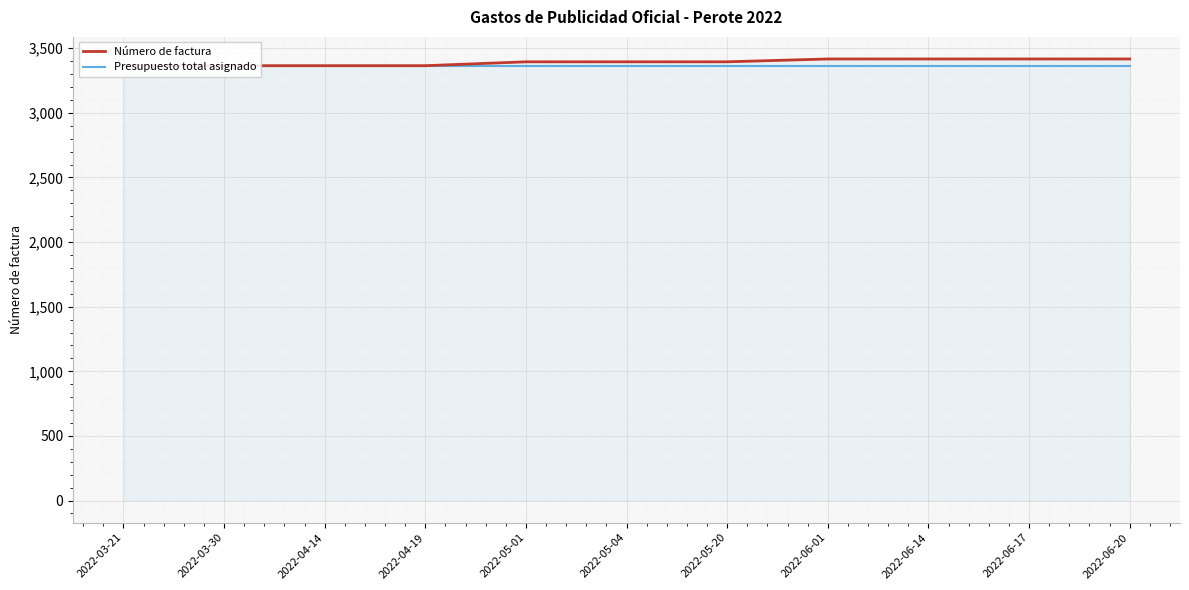

Between 2022-03-21 and 2022-05-04, which series saw the biggest shift?

Número de factura